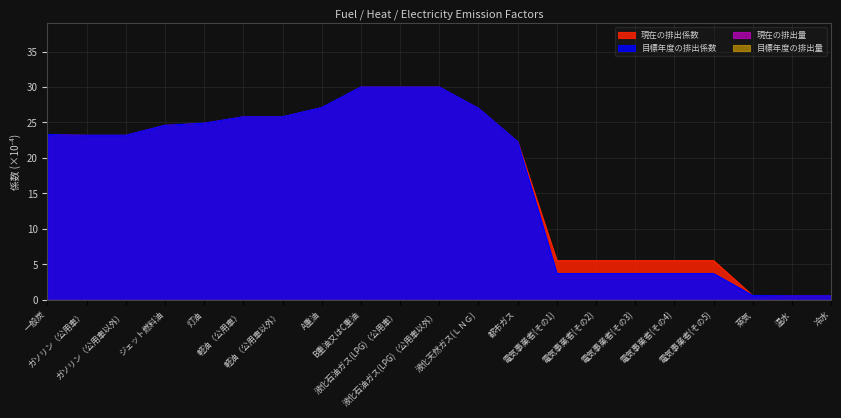

Reading left to right, what are all the values shown in this chart?

現在の排出係数: 一般炭=23.3	ガソリン（公用車）=23.2	ガソリン（公用車以外）=23.2	ジェット燃料油=24.6	灯油=24.9	軽油（公用車）=25.8	軽油（公用車以外）=25.8	A重油=27.1	B重油又はC重油=30.0	液化石油ガス(LPG)（公用車）=30.0	液化石油ガス(LPG)（公用車以外）=30.0	液化天然ガス(ＬＮＧ)=27.0	都市ガス=22.3	電気事業者(その1)=5.6	電気事業者(その2)=5.6	電気事業者(その3)=5.6	電気事業者(その4)=5.6	電気事業者(その5)=5.6	蒸気=0.6	温水=0.6	冷水=0.6
目標年度の排出係数: 一般炭=23.3	ガソリン（公用車）=23.2	ガソリン（公用車以外）=23.2	ジェット燃料油=24.6	灯油=24.9	軽油（公用車）=25.8	軽油（公用車以外）=25.8	A重油=27.1	B重油又はC重油=30.0	液化石油ガス(LPG)（公用車）=30.0	液化石油ガス(LPG)（公用車以外）=30.0	液化天然ガス(ＬＮＧ)=27.0	都市ガス=22.3	電気事業者(その1)=3.7	電気事業者(その2)=3.7	電気事業者(その3)=3.7	電気事業者(その4)=3.7	電気事業者(その5)=3.7	蒸気=0.6	温水=0.6	冷水=0.6